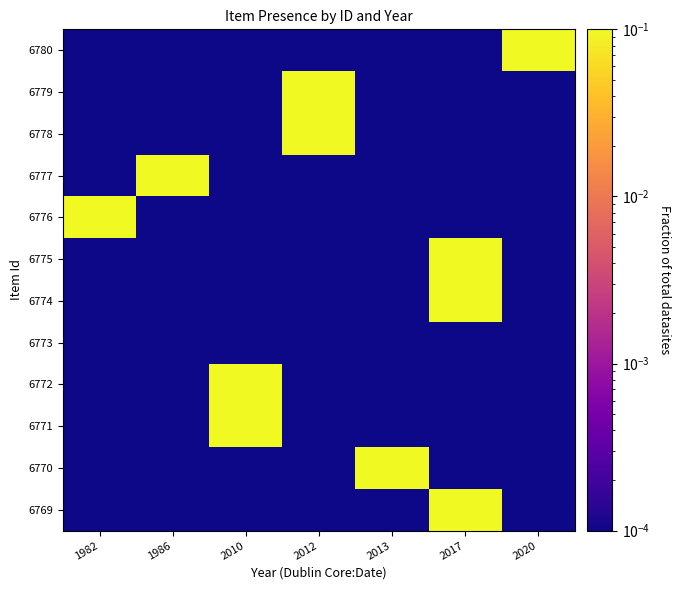

Rank the series by their maximum value, from lowest to highest.

6773, 6769, 6770, 6771, 6772, 6774, 6775, 6776, 6777, 6778, 6779, 6780